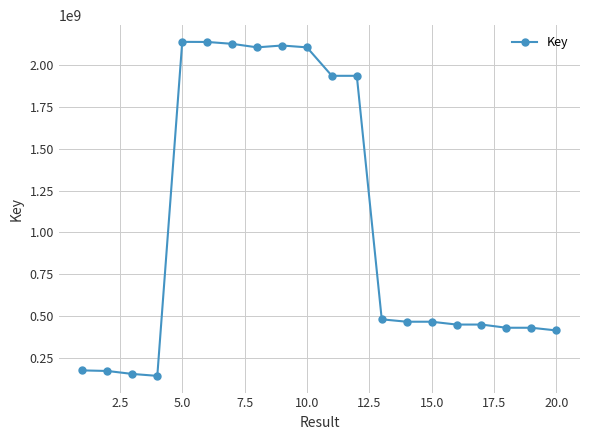

What is the greatest value displayed?

2141428937